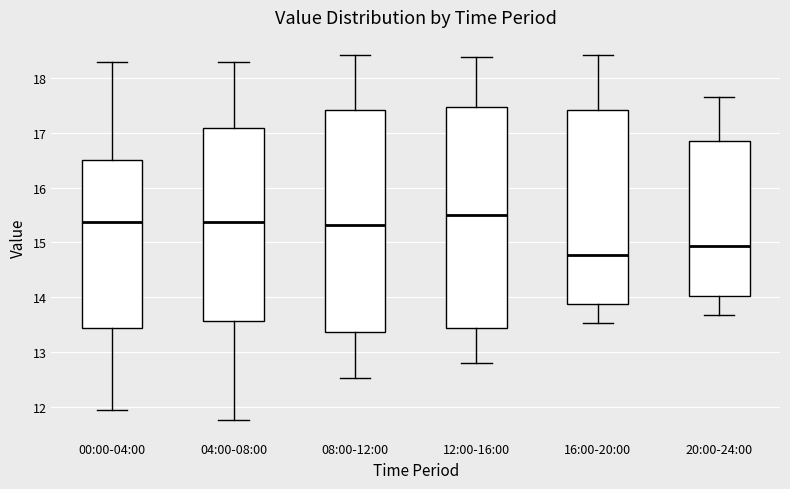

Where is the lower edge of the box for 04:00-08:00 on the y-axis? The values are not printed on the chart, so give them approximately, as read against the axis.

13.6